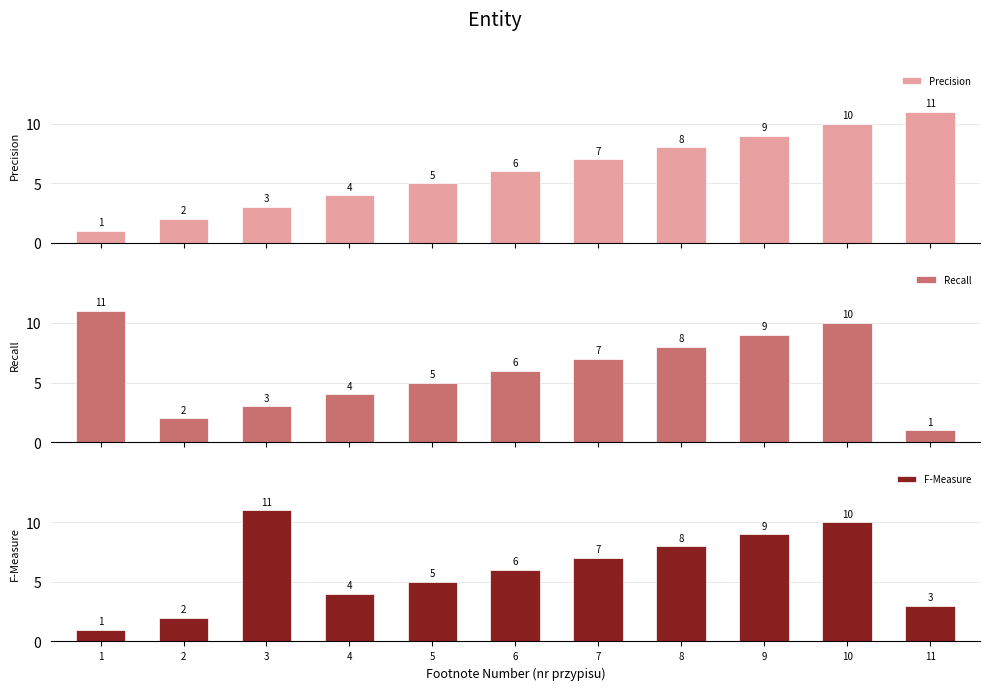

Which has a higher value, 11 or 4?

11